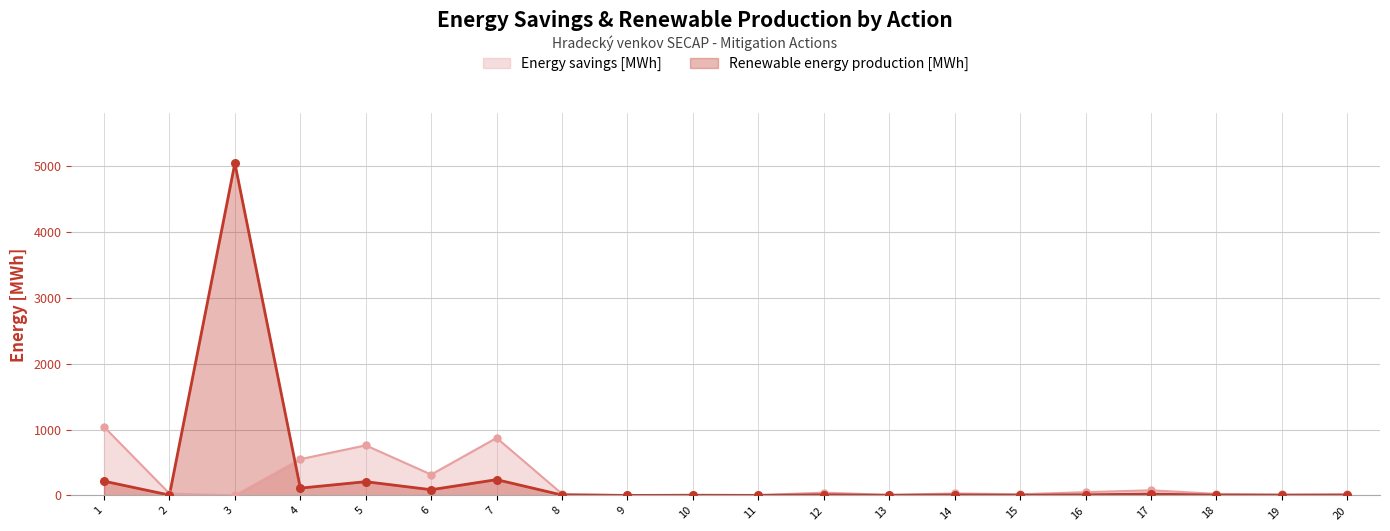

At which category is the sum across all series the highest?

3